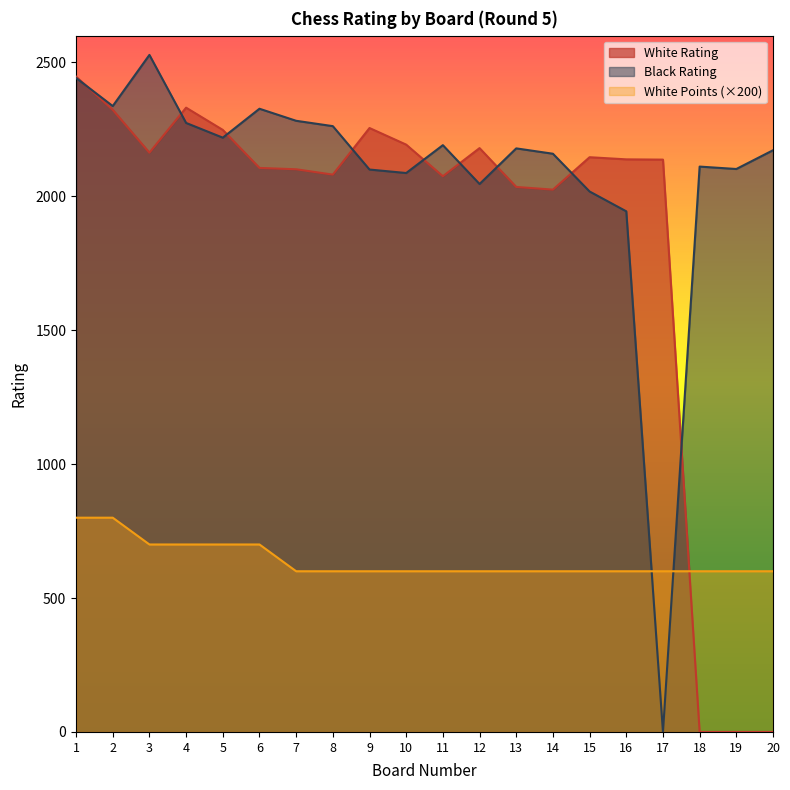

Where is Black Rating nearest to the value 1264?

16